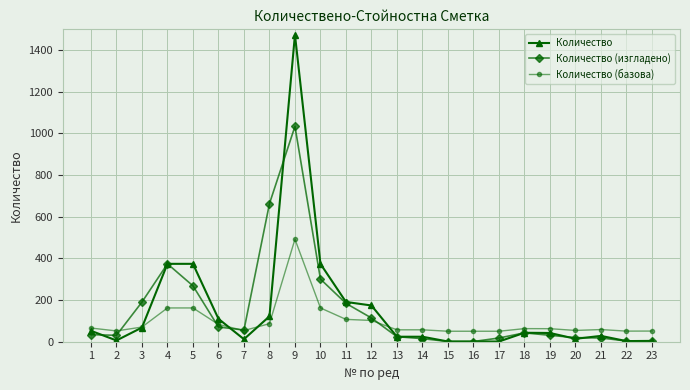

At which label does Количество reach its peak?

9